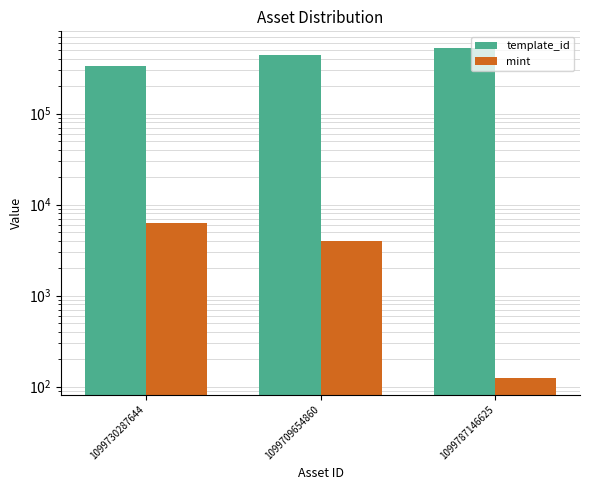

What is the difference between the maximum and second lowest values in the mint series?

2345